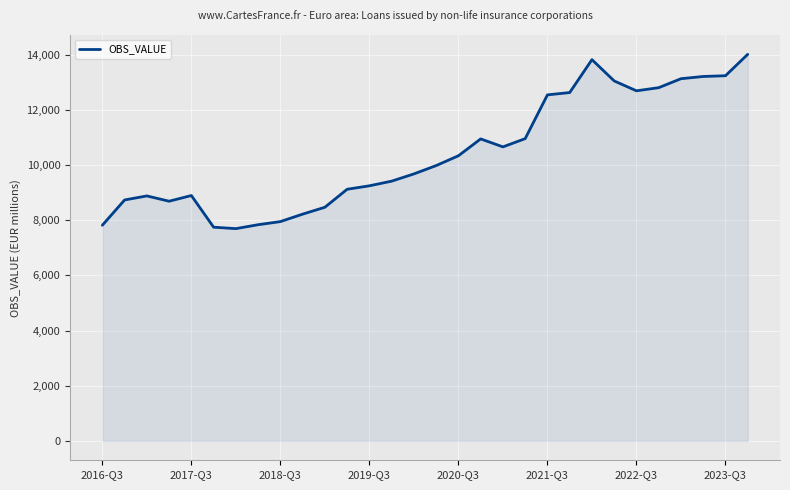

What is the smallest value displayed?

7698.4